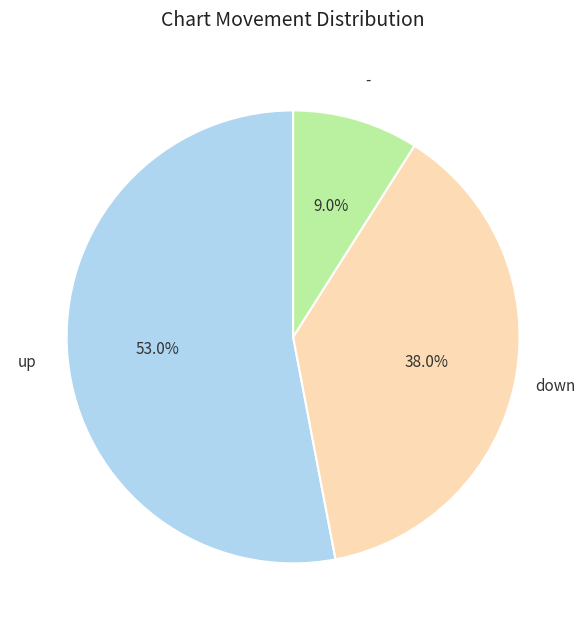

What percentage do down and up together represent?

91.0%